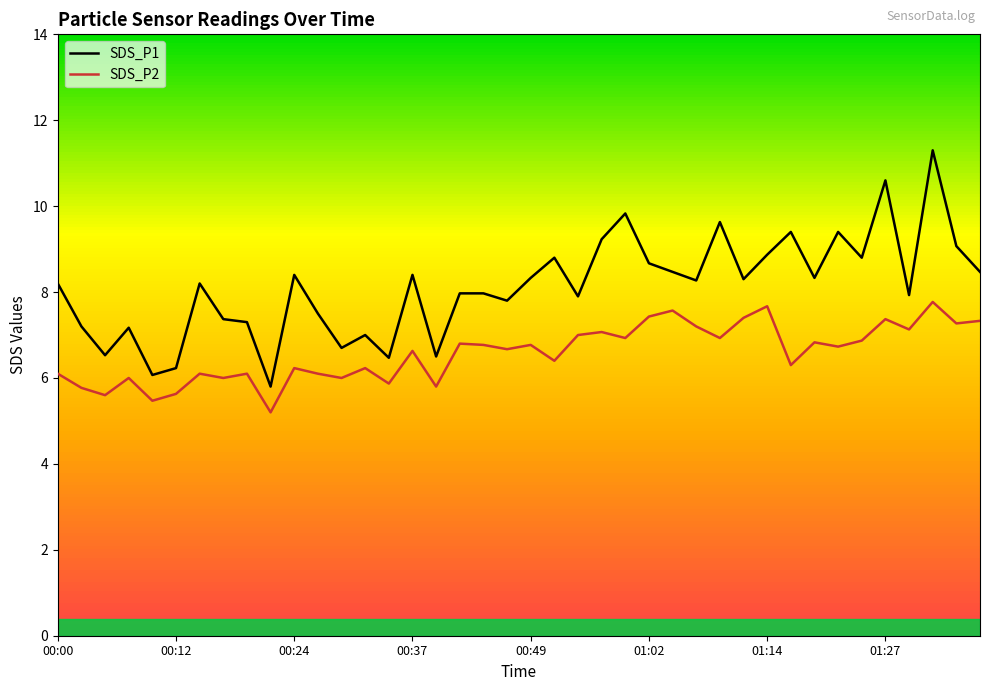

What is the spread (max minus min) of values at 00:24?

2.2